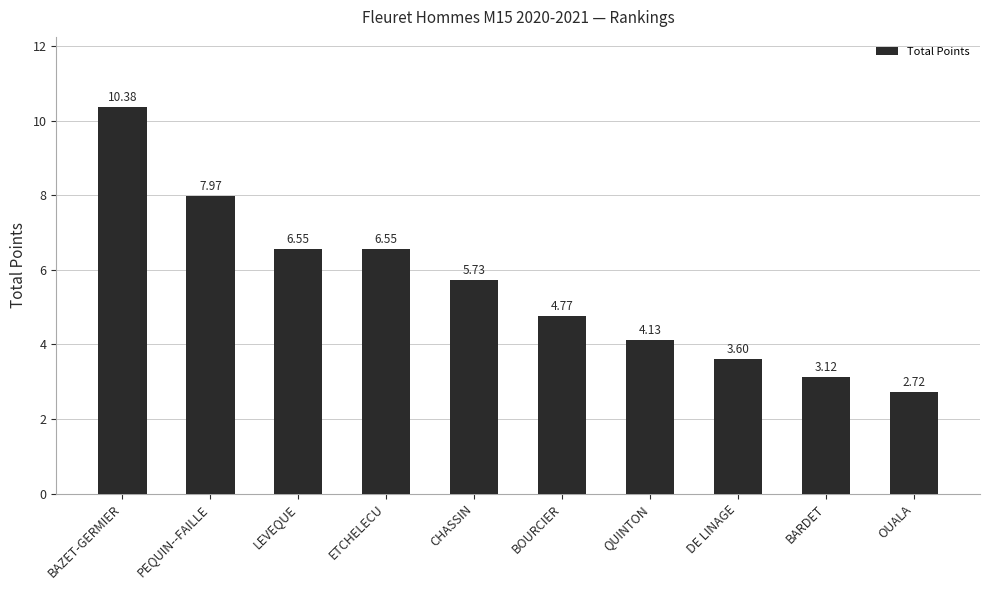

How many distinct data groups are displayed?

1